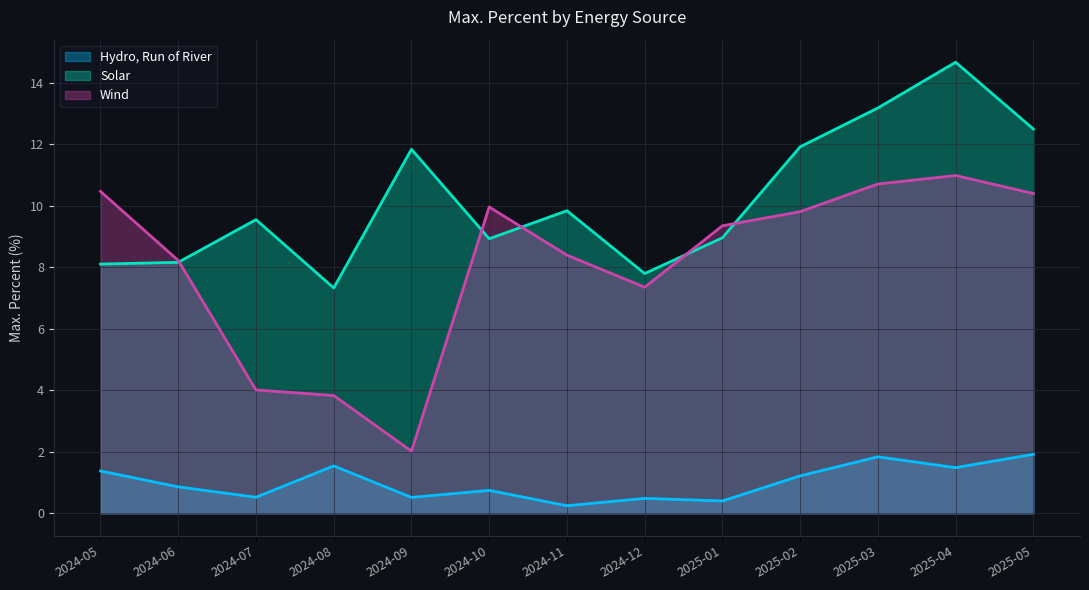

Which series has the largest total across all categories?

Solar